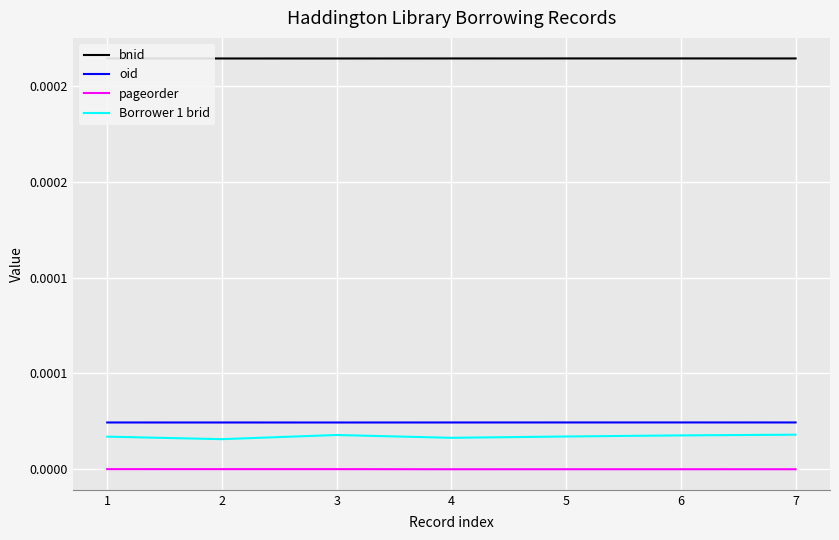

True or false: bnid and pageorder intersect in this chart.

False